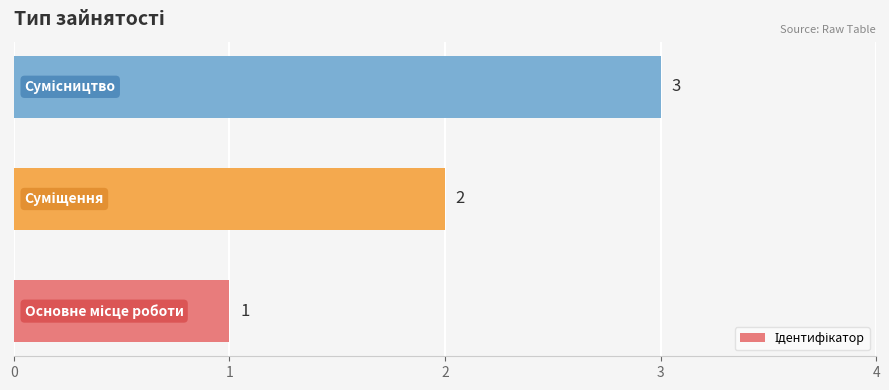

What is the sum of all values?

6